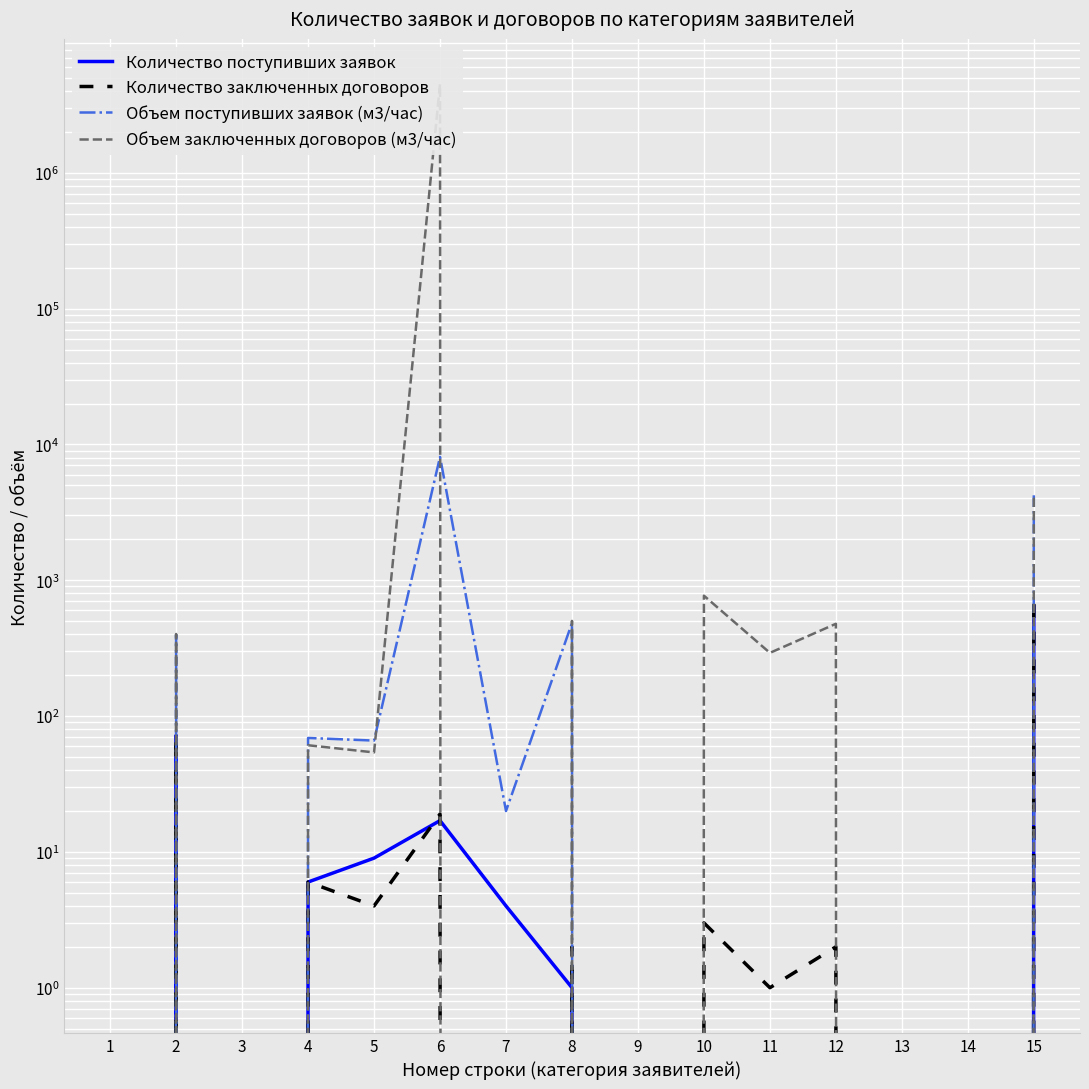

True or false: Объем заключенных договоров (м3/час) and Количество поступивших заявок cross at least once.

True